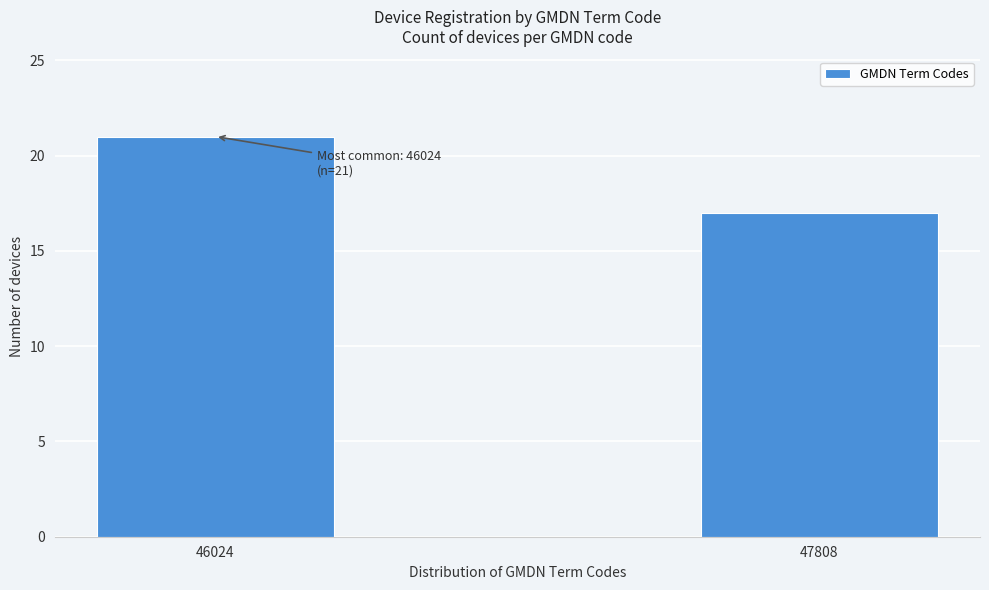

Reading left to right, list all the values displayed in this chart.

46024=21	47808=17